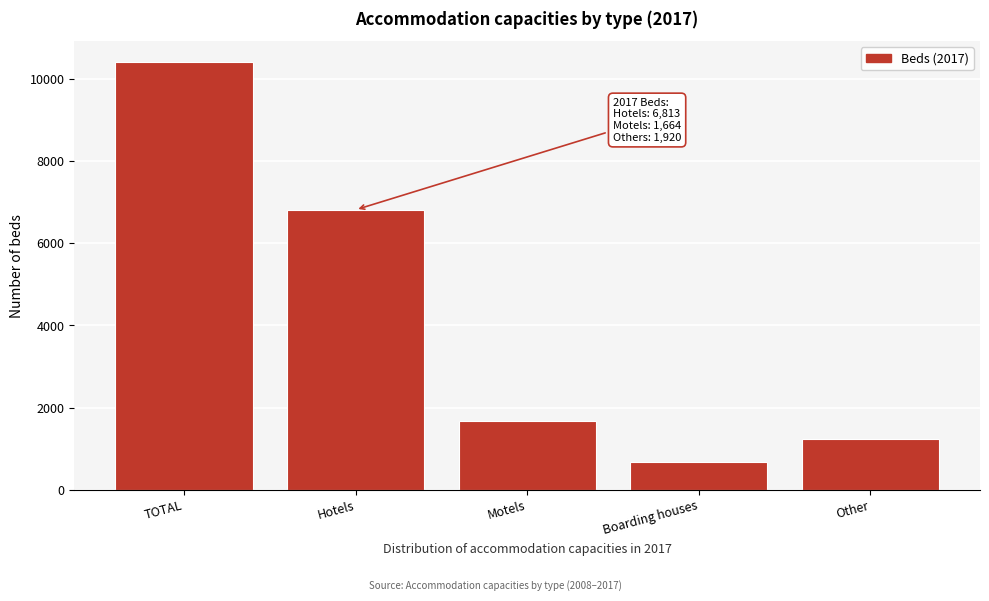

Reading left to right, what are all the values shown in this chart?

10397	6813	1664	679	1241